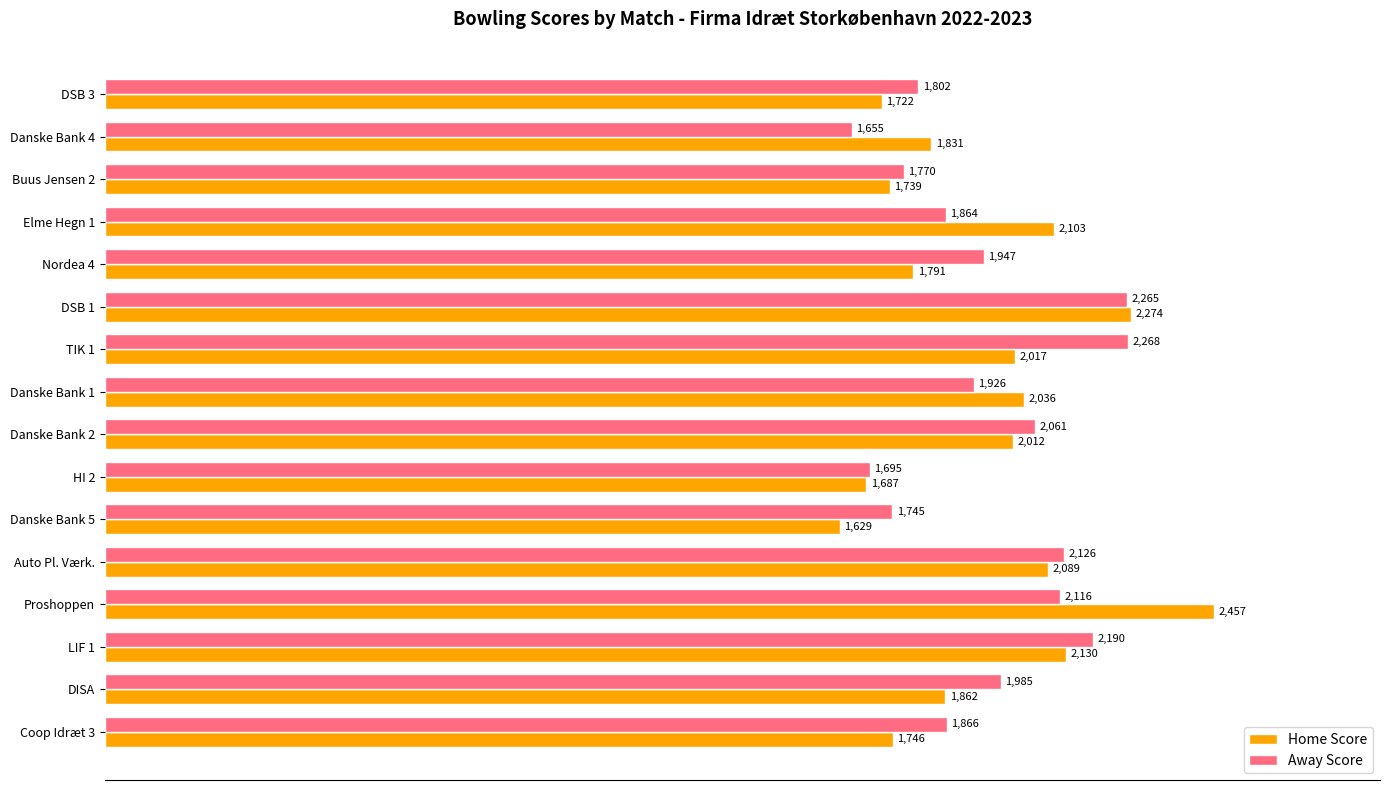

The Home Score series shows 508 at HI 2. True or false?

False